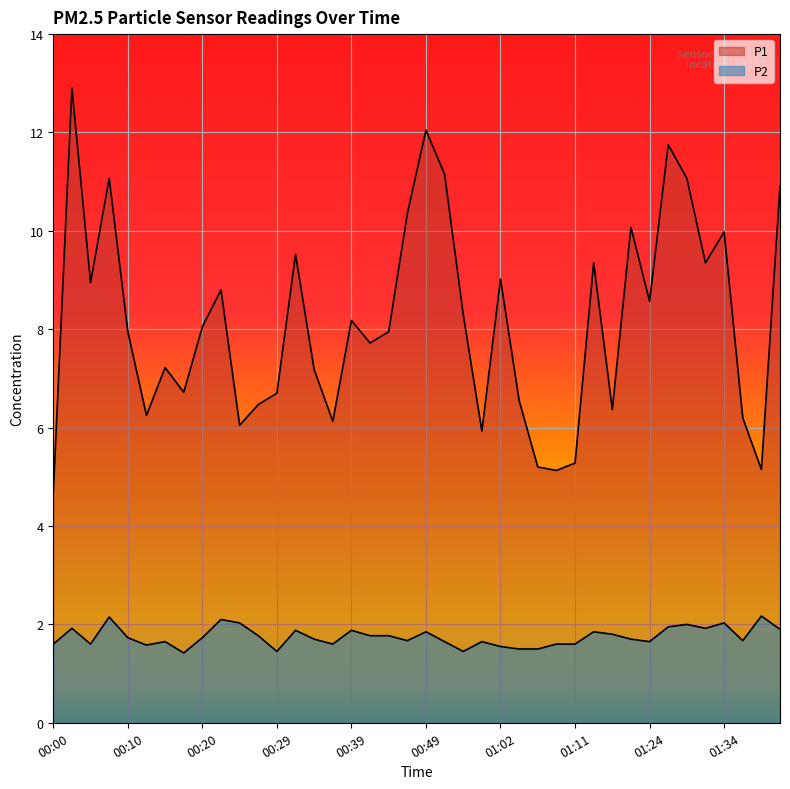

Where is the first local maximum for P1?

00:02